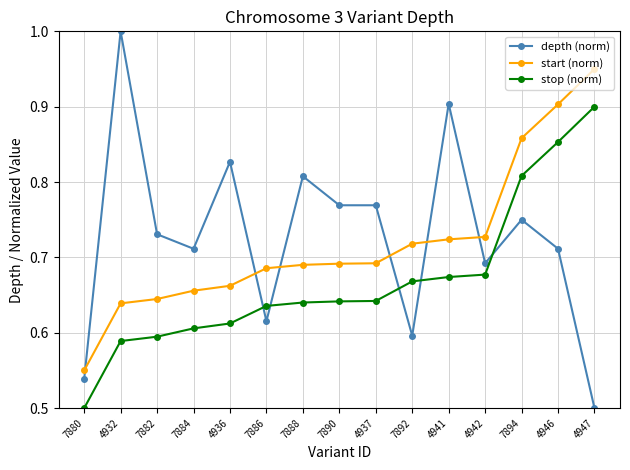

Rank the series by their maximum value, from highest to lowest.

depth (norm), start (norm), stop (norm)